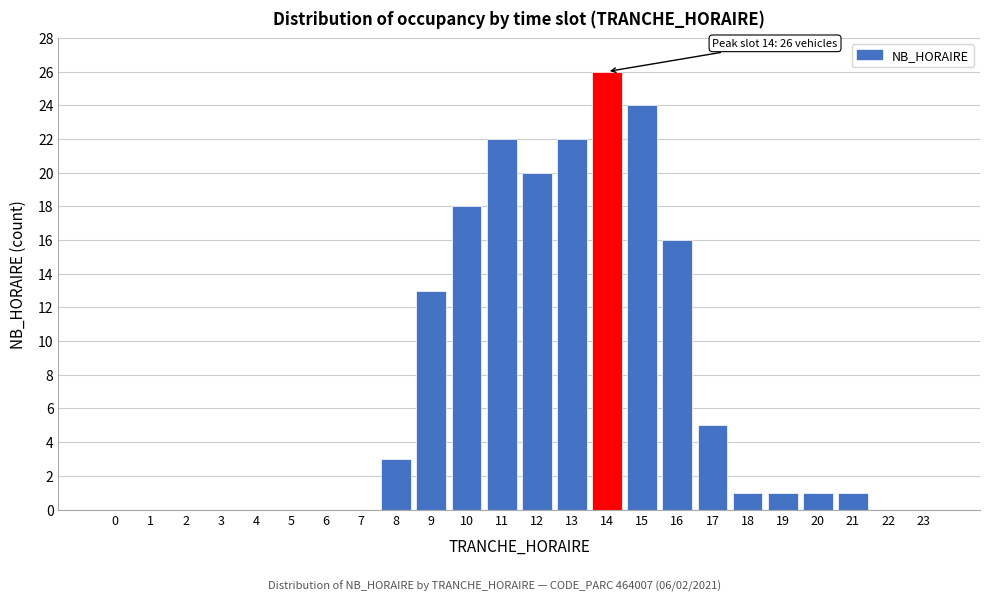

What is the sum of all values?

173